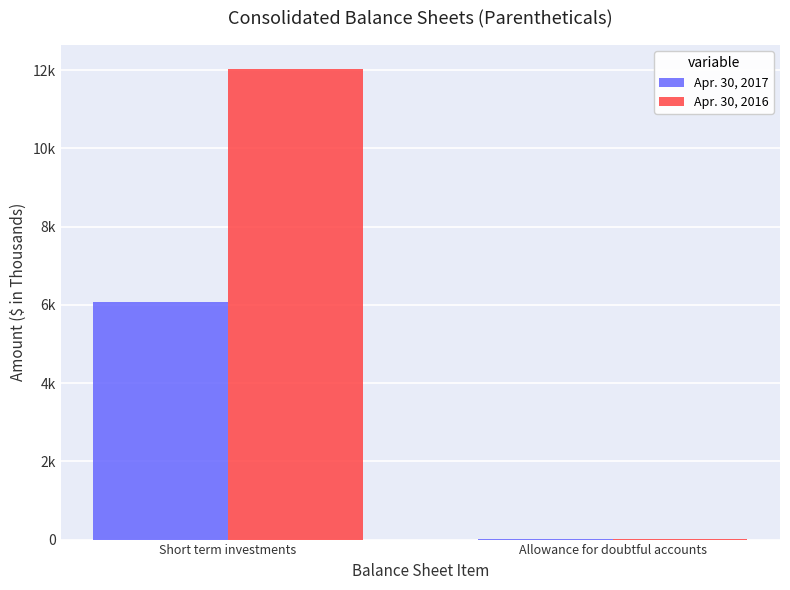

Where is Apr. 30, 2016 nearest to the value 6029?

Allowance for doubtful accounts